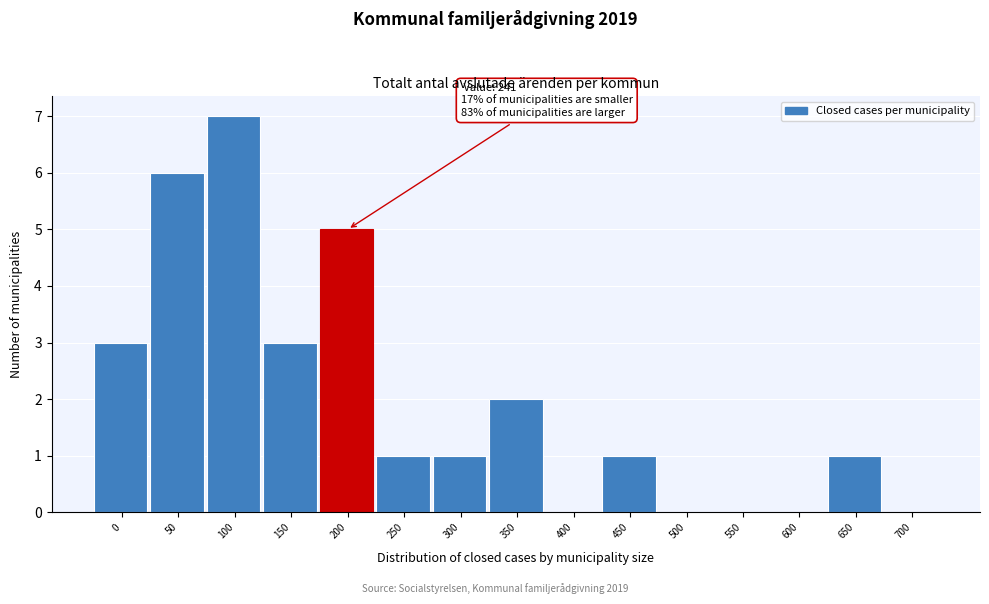

Reading left to right, transcribe all the data shown in this chart.

0=3	50=6	100=7	150=3	200=5	250=1	300=1	350=2	400=0	450=1	500=0	550=0	600=0	650=1	700=0